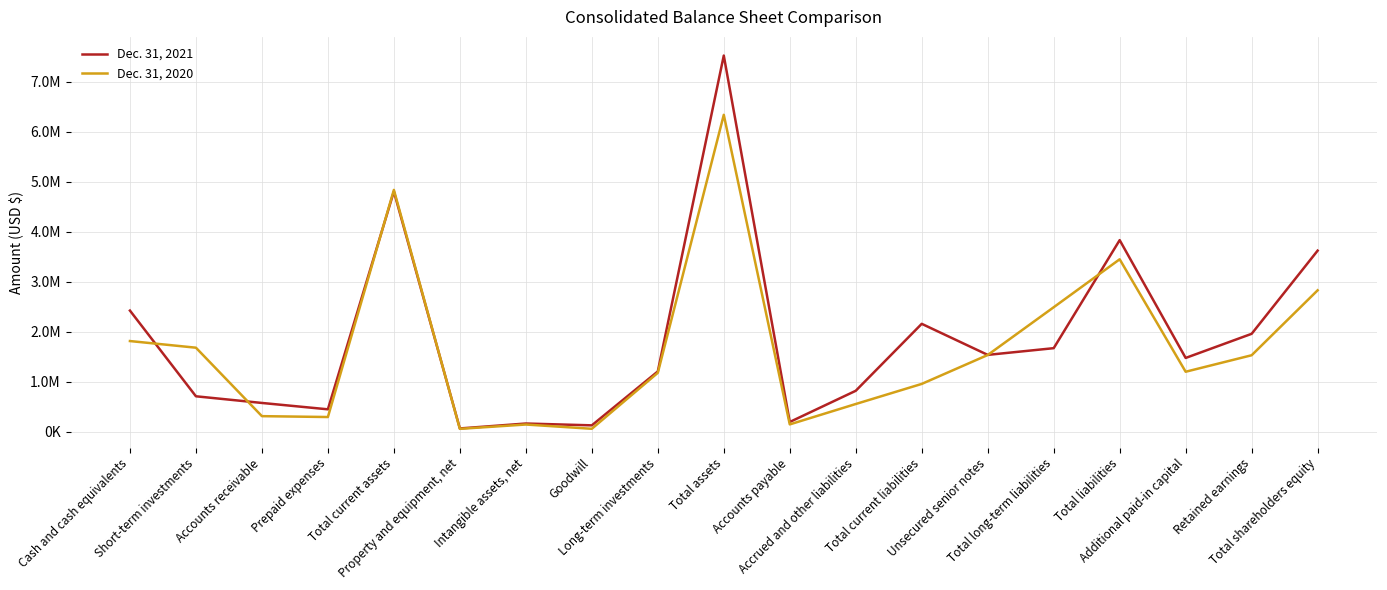

What is the sum of the Dec. 31, 2021 values at Total current liabilities and Accrued and other liabilities?

2980052